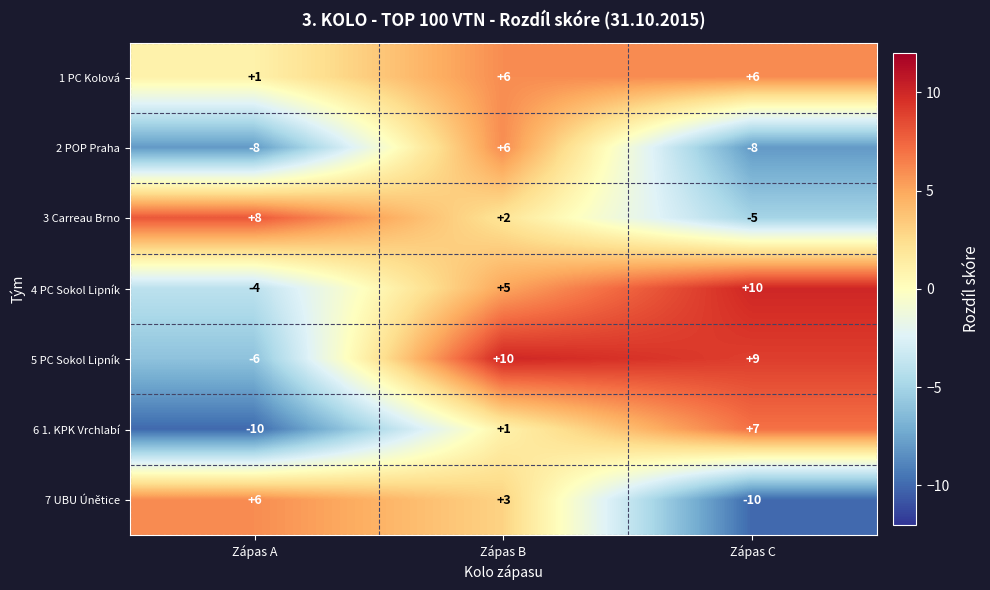

What is the highest value of the 1 PC Kolová series?

6